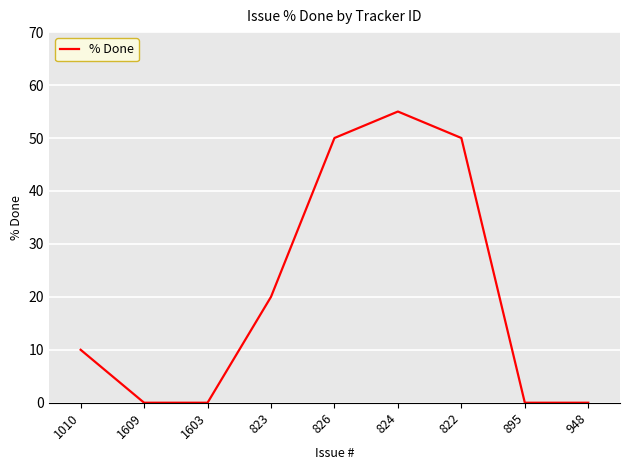

Which label corresponds to the largest value in the chart?

824